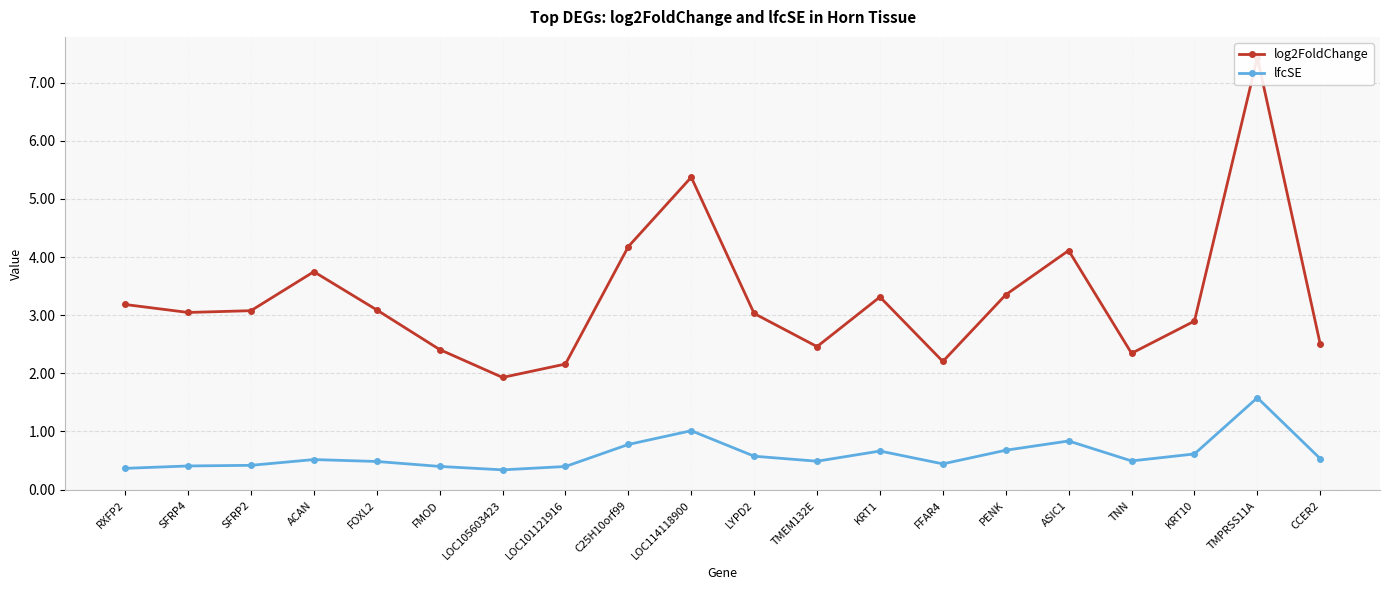

The lfcSE series shows 2.3 at TMPRSS11A. True or false?

False